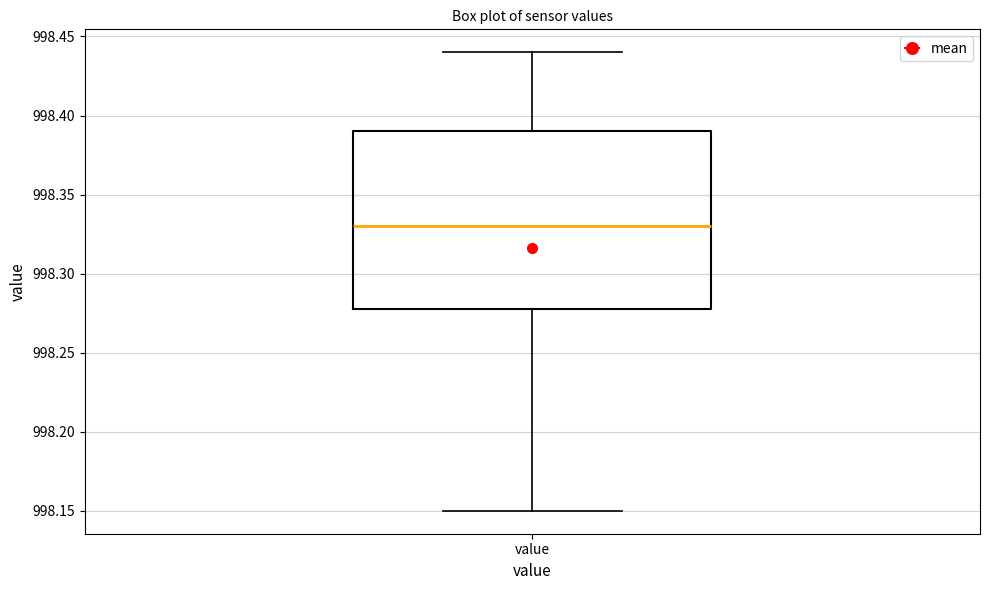

Read this box plot against the y-axis: the position of the median line, the range covered by the box, and the ends of both whiskers. The values are not printed on the chart, so give them approximately, as read against the axis.

median 998.33, box 998.28 to 998.39, whiskers 998.15 to 998.44